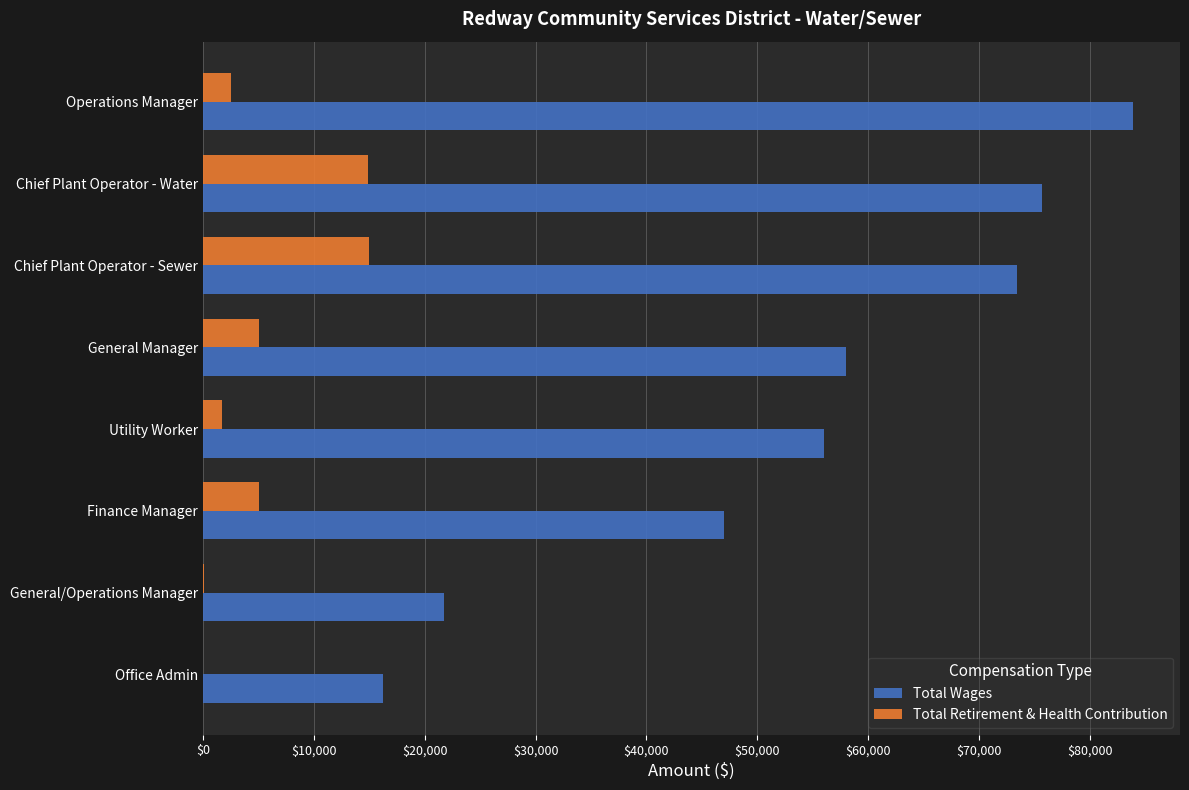

What is the sum of the Total Wages values at Chief Plant Operator - Sewer and General Manager?

131406